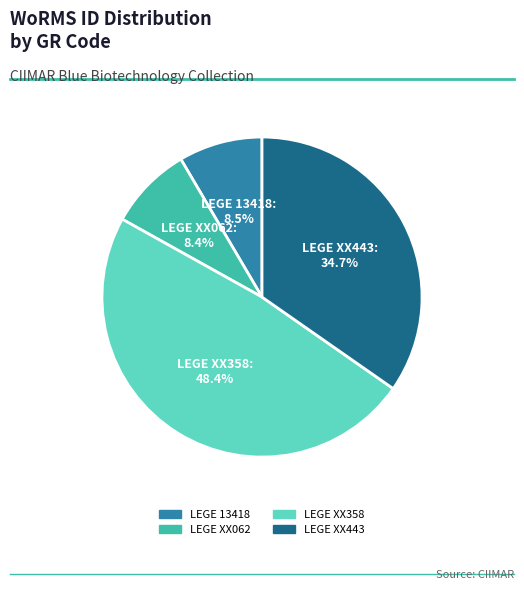

How many slices are in this pie chart?

4